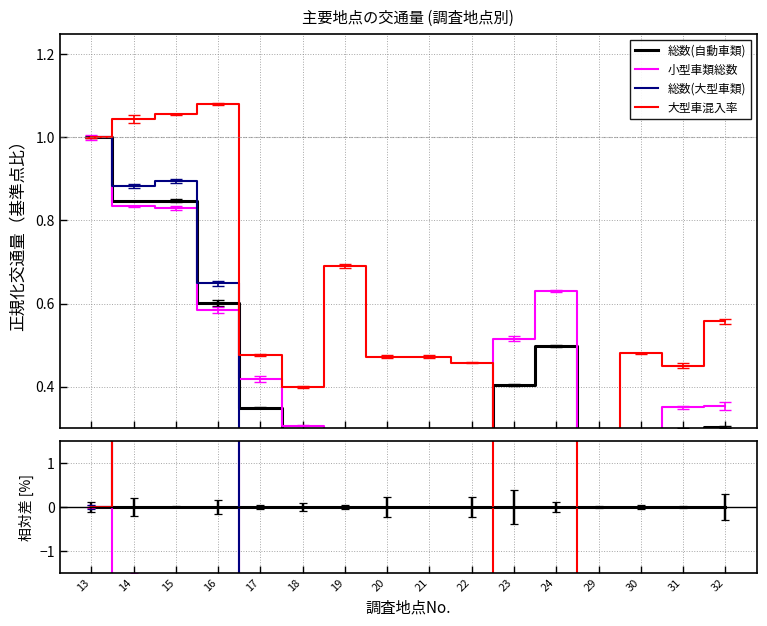

What is the value of the 総数(大型車類) point at the 15th from the left?

-54.8